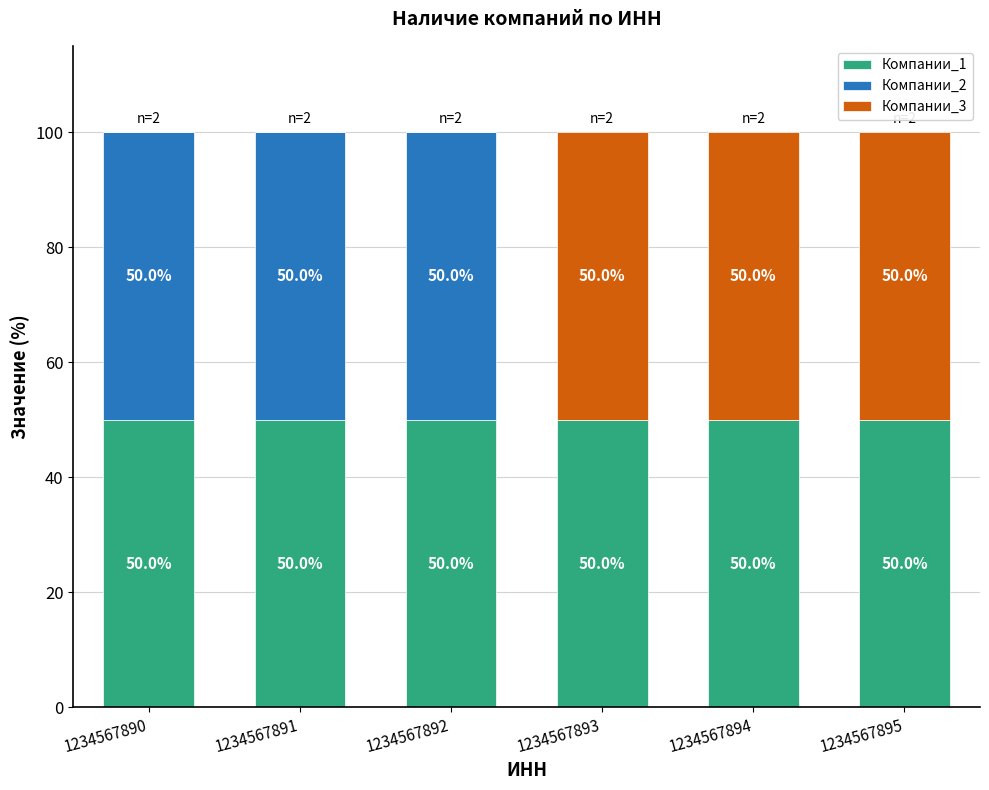

What is the total value across all series at 1234567893?

100